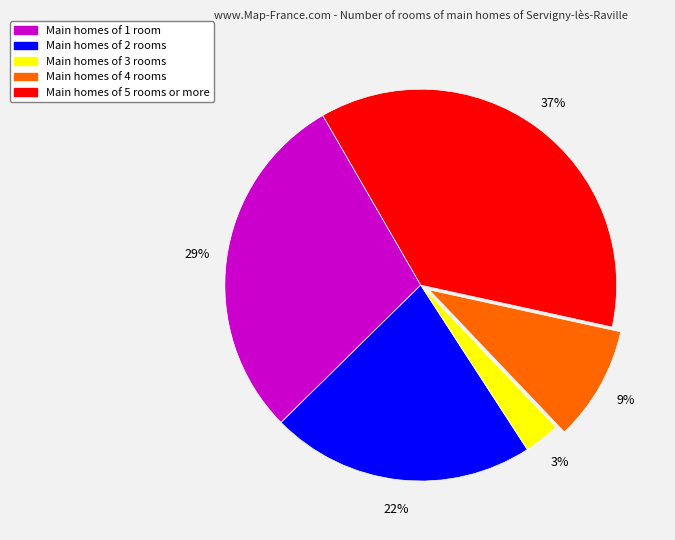

Is there a majority slice in this chart?

No